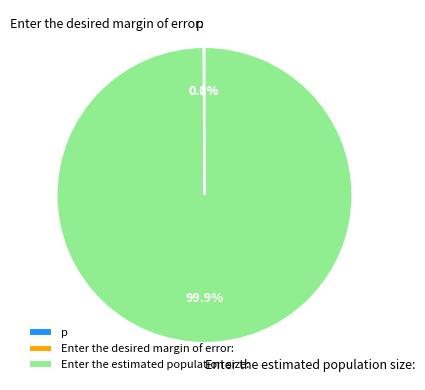

Does any single category account for the majority?

Yes